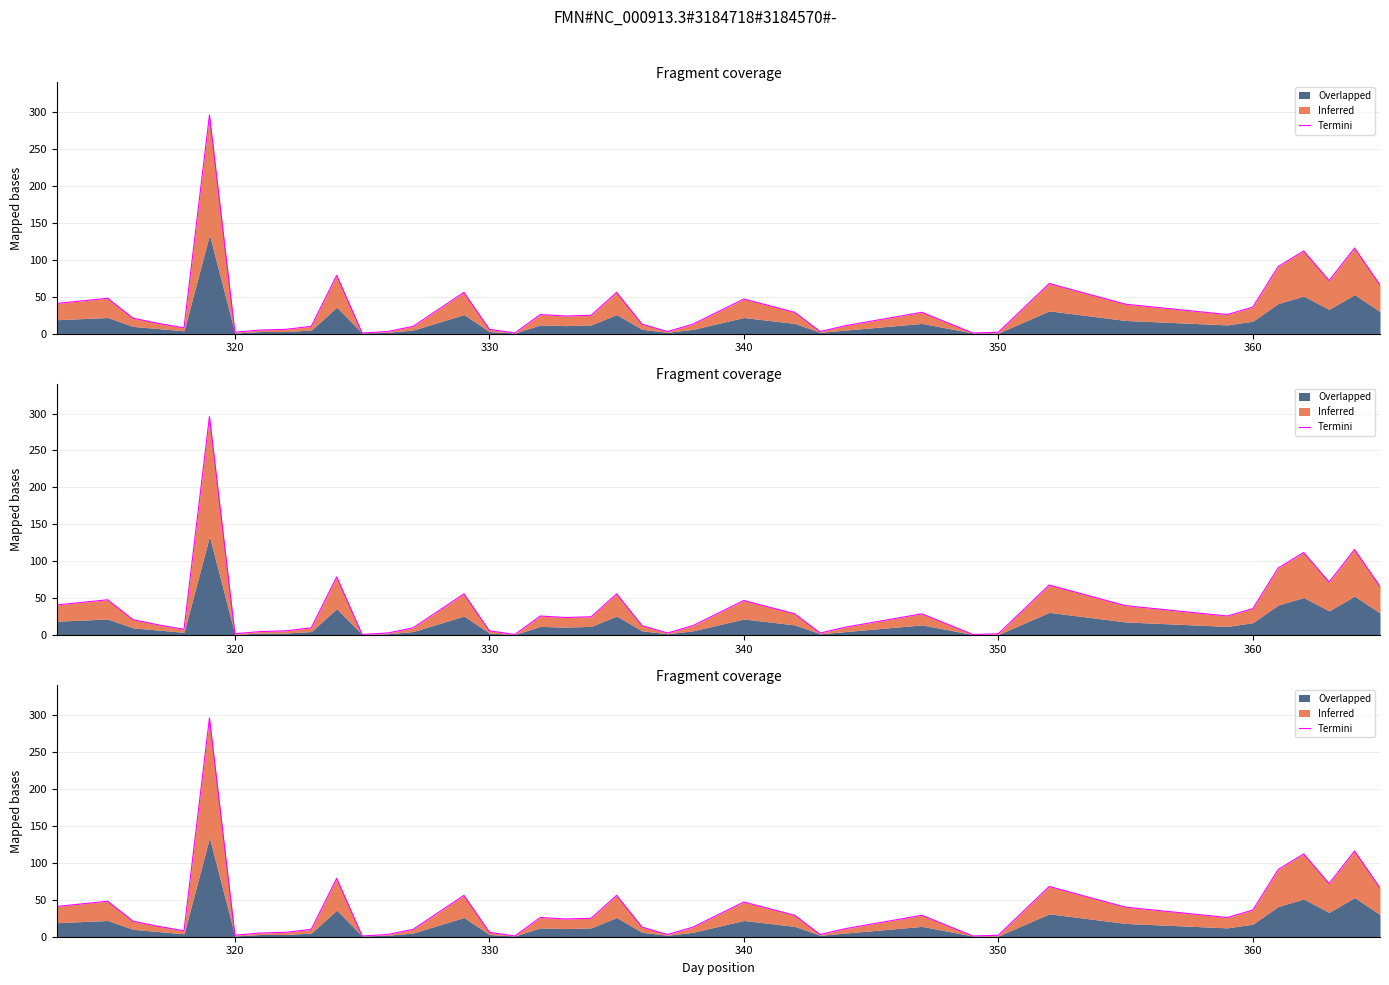

How many points are higher than both their immediate neighbors (excluding endpoints)?

11